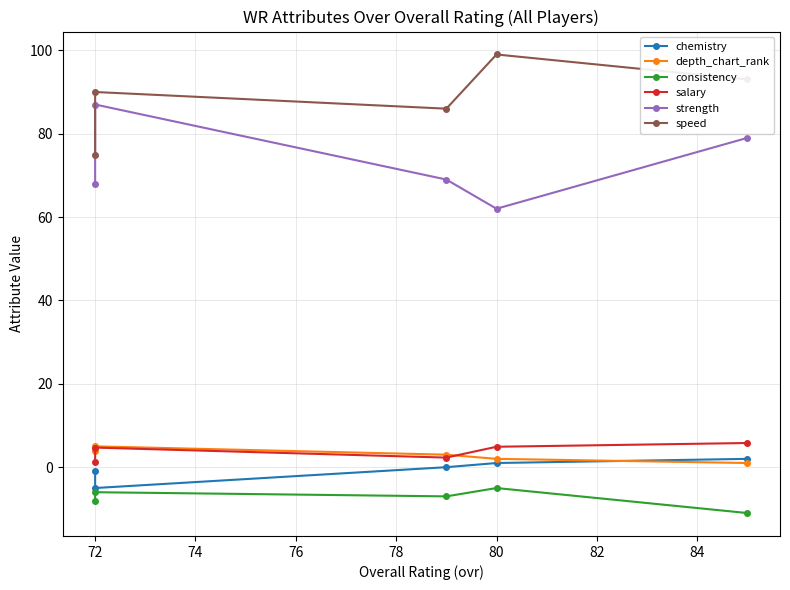

How many distinct data groups are displayed?

6